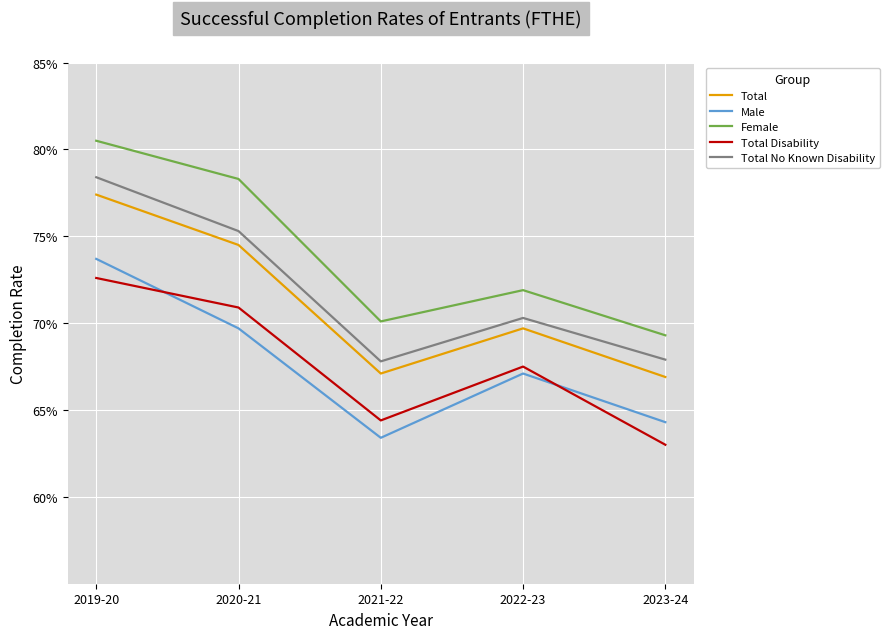

The Total Disability series shows 0.7 at 2020-21. True or false?

True